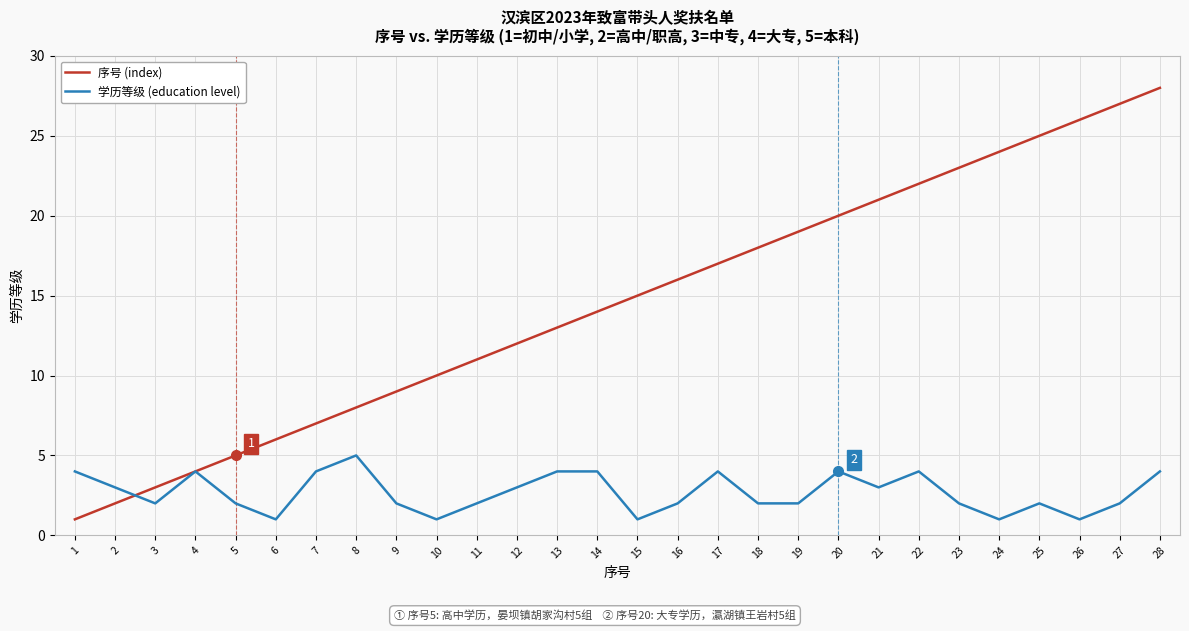

At which label does 学历等级 (education level) reach its peak?

8